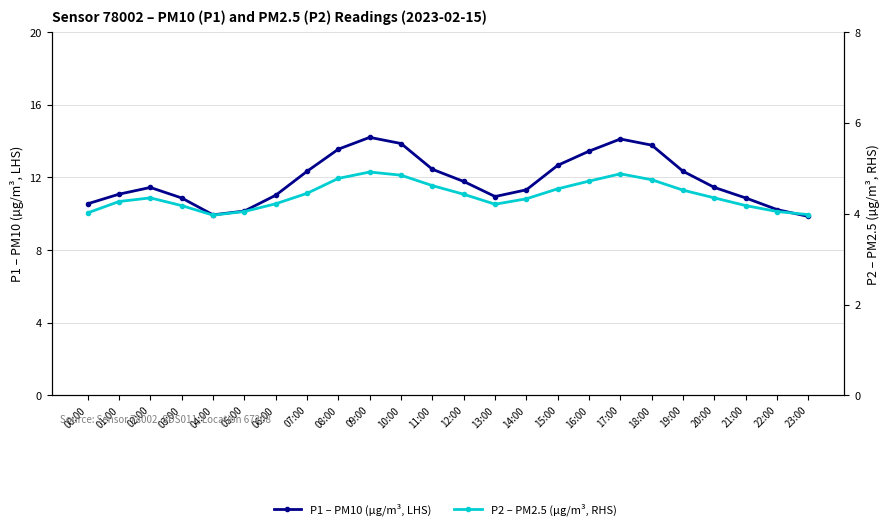

The value of P2 – PM2.5 (µg/m³, RHS) at 21:00 is 2.5. True or false?

False